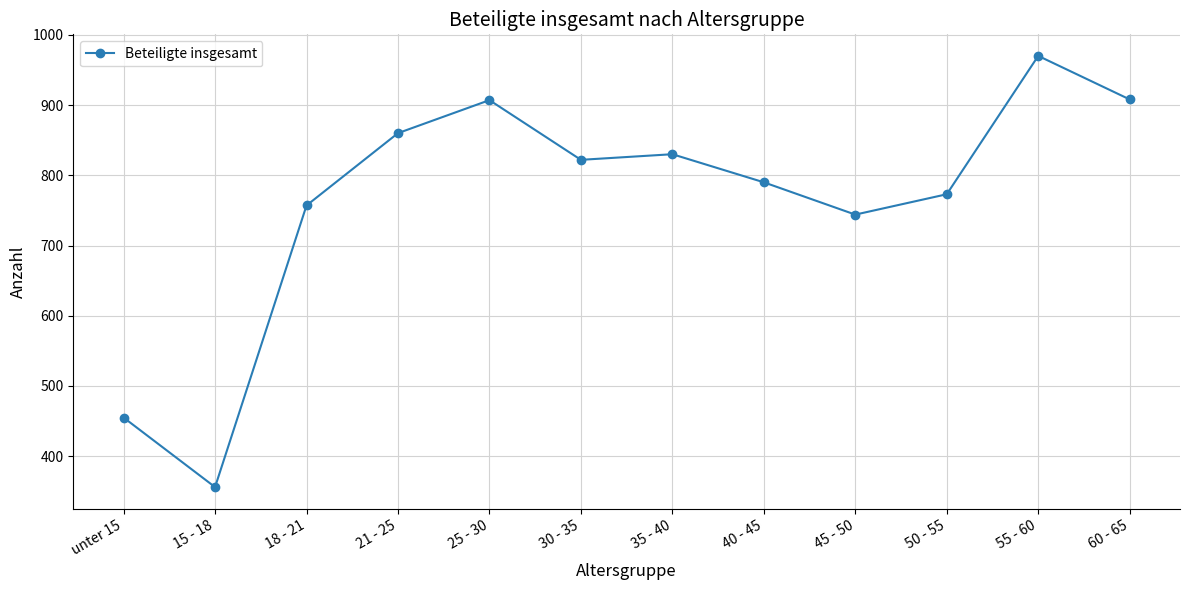

What is the smallest value displayed?

356